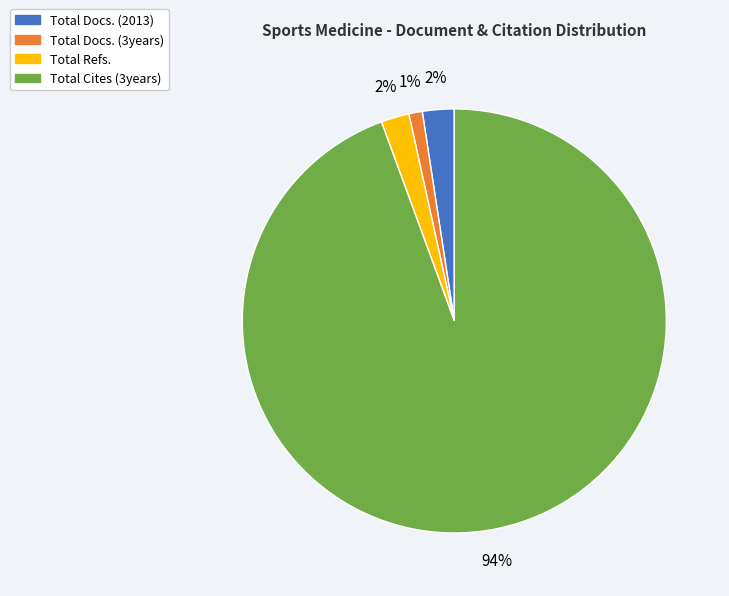

Which category accounts for the majority?

Total Cites (3years)